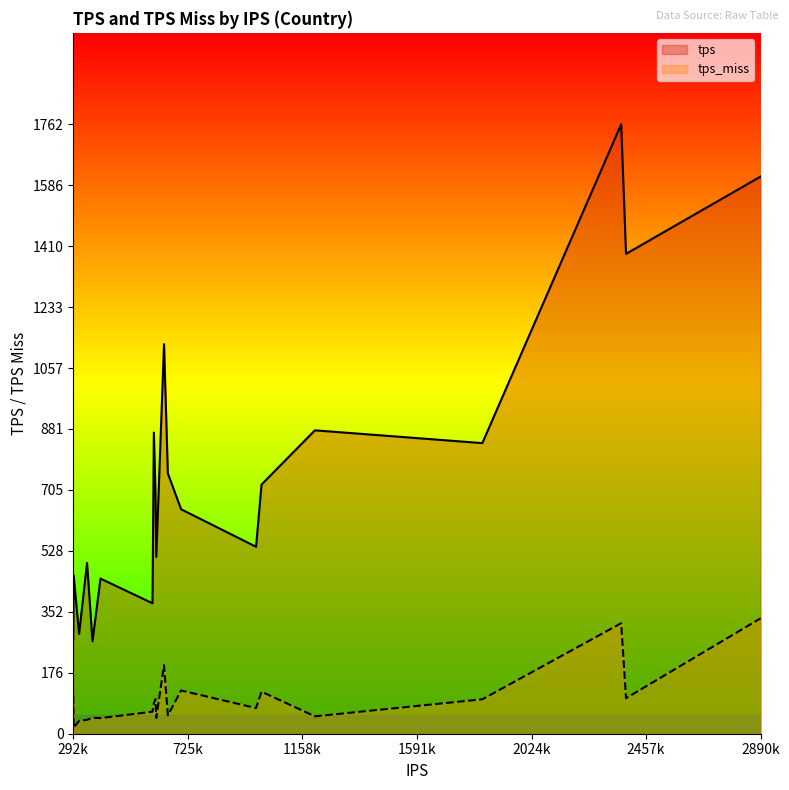

True or false: tps_miss has a value of 74.2 at IR.

True